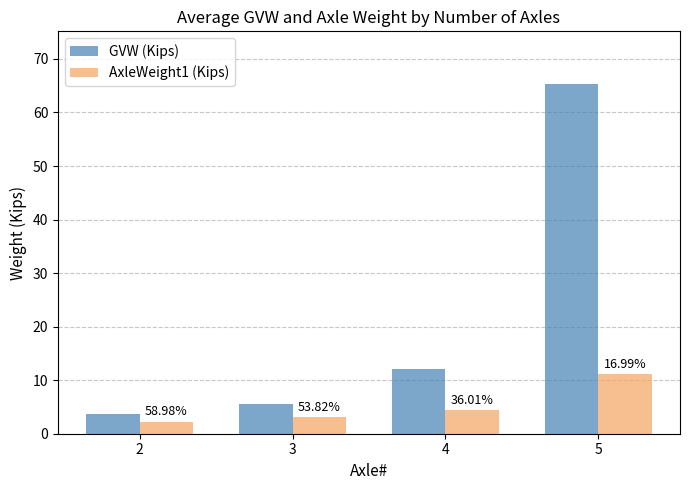

What are all the series names shown in the legend?

GVW (Kips), AxleWeight1 (Kips)